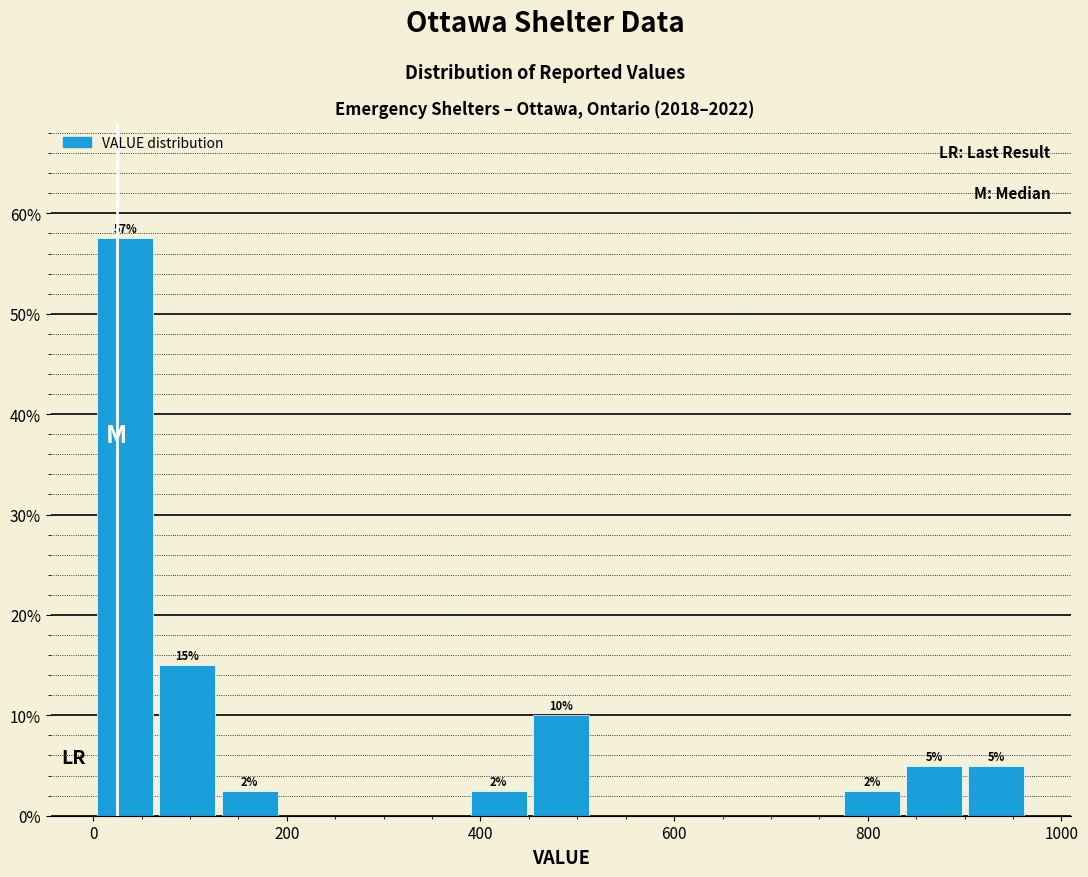

Around what value on the x-axis is the tallest bar? Give the approximate position of its centre, as read against the axis.

40